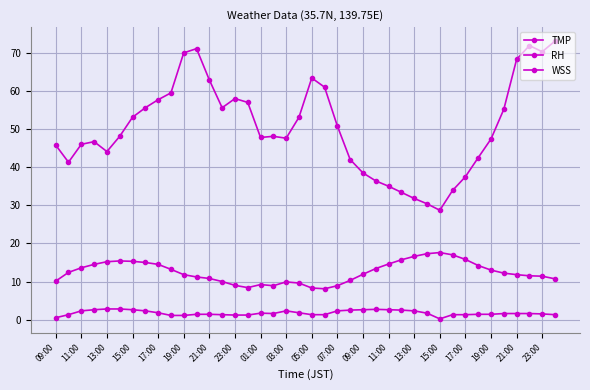

How many lines are shown in the chart?

3